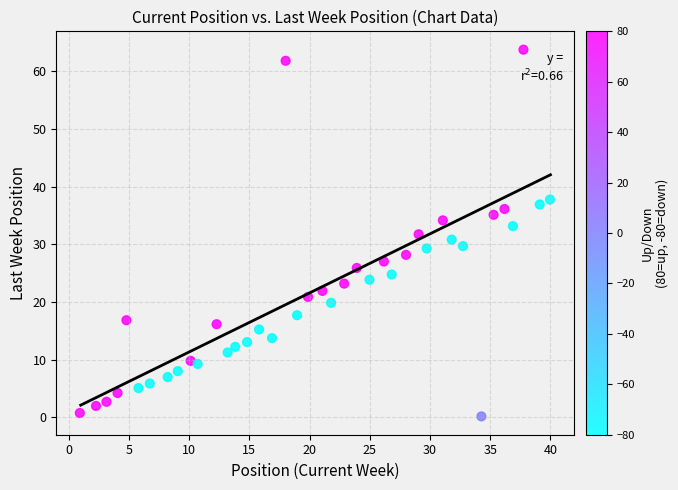

What is the range of X values (max minus min)?

39.0